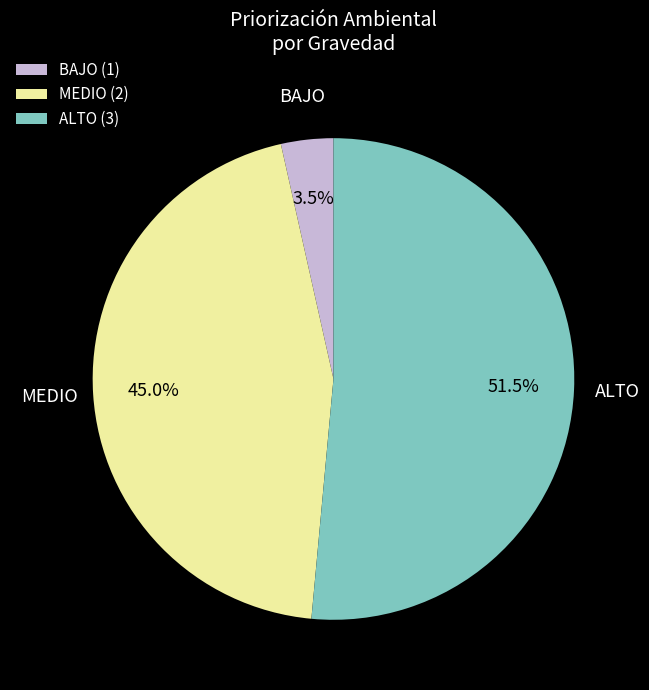

To the nearest percent, what is the difference between the largest and smallest slice percentages?

48%